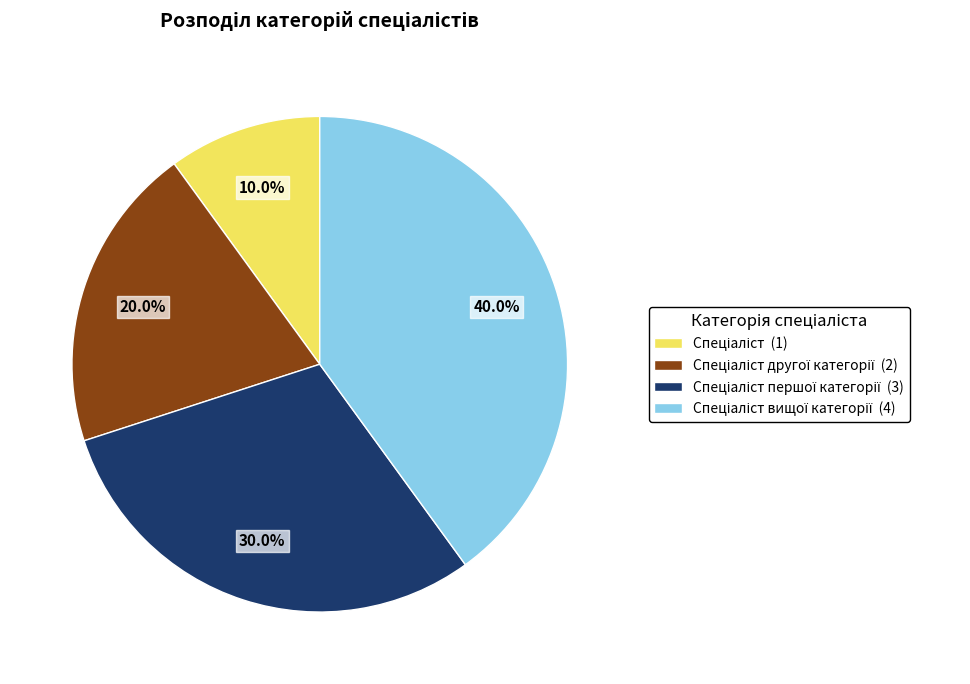

Is there any slice that represents more than half of the pie?

No